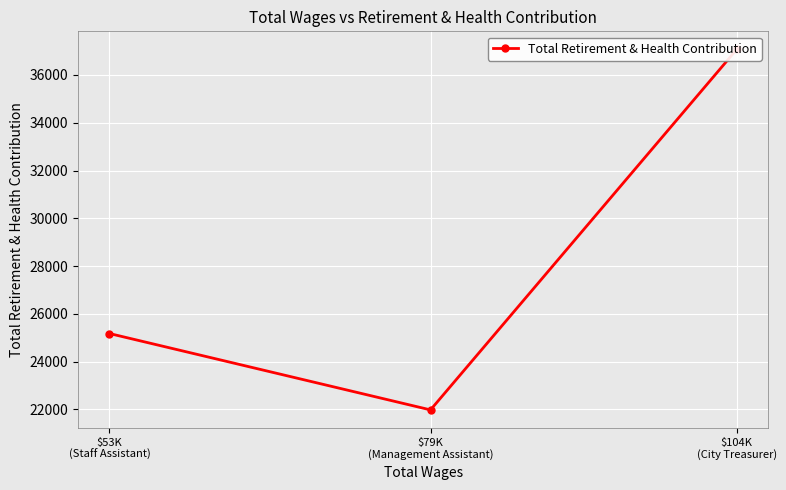

What is the smallest value displayed?

21981